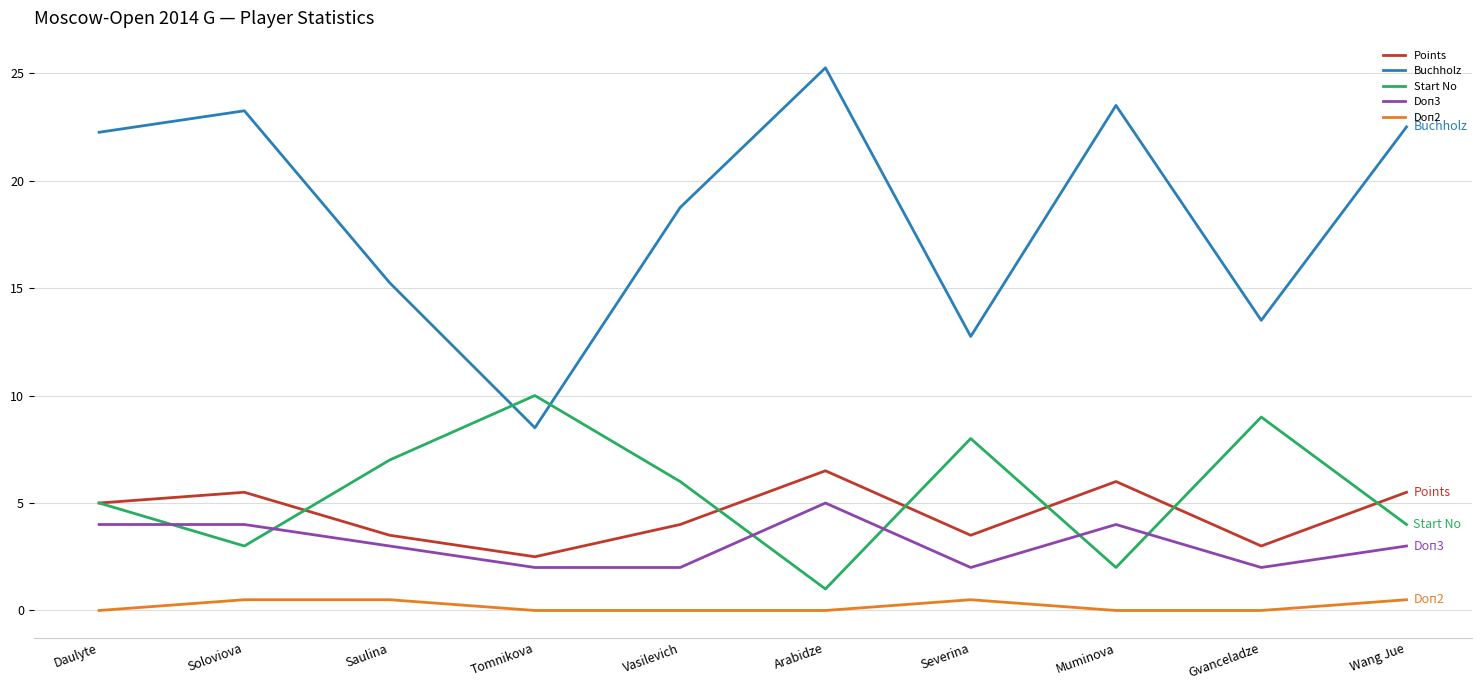

True or false: Doп2 and Points intersect in this chart.

False